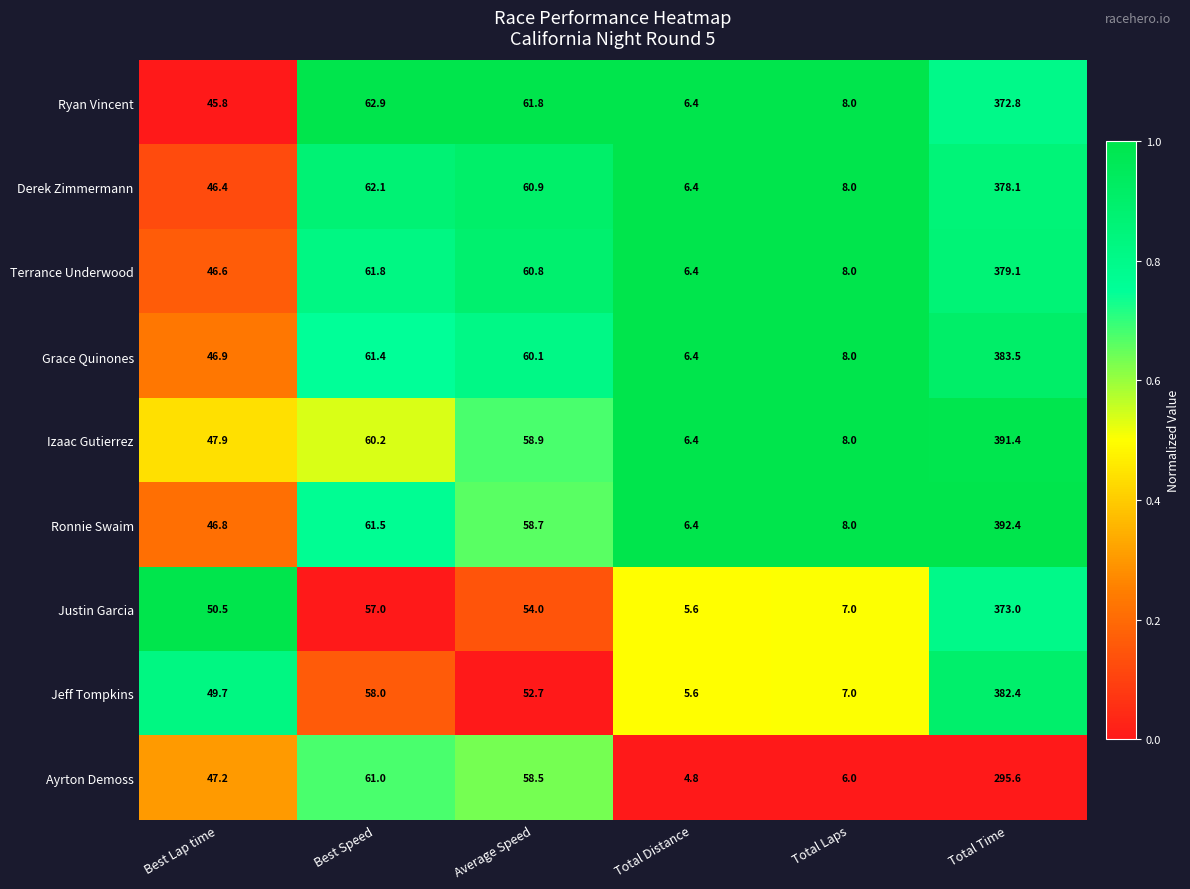

Where does the Ayrton Demoss series first go above 58?

Best Speed